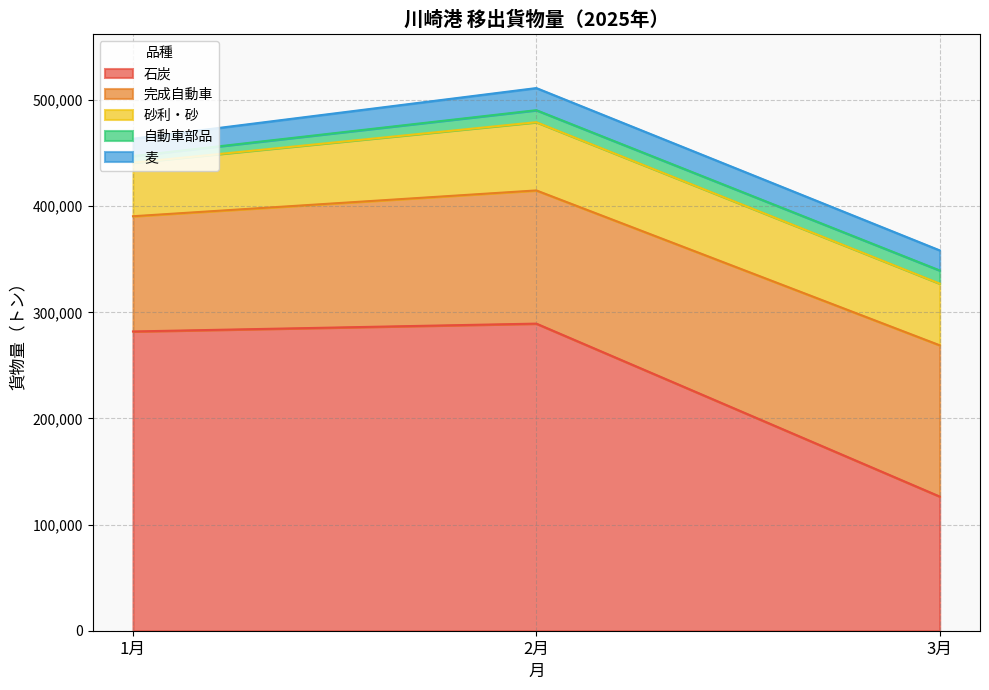

Does the chart have visible grid lines?

Yes